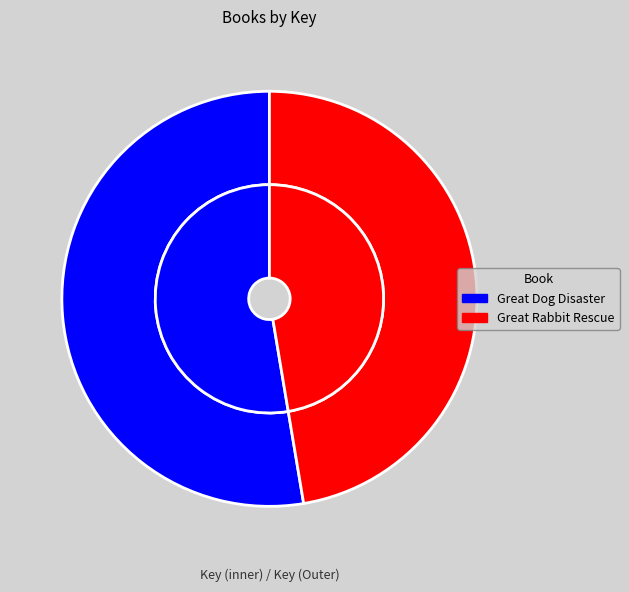

Which category accounts for the majority?

Great Dog Disaster